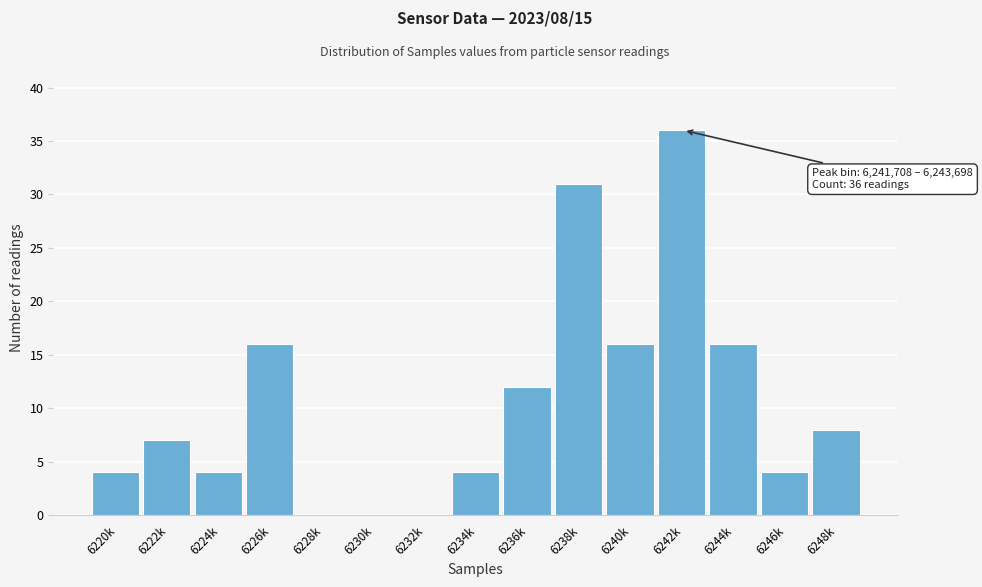

Reading left to right, what are all the values shown in this chart?

6220k=4	6222k=7	6224k=4	6226k=16	6228k=0	6230k=0	6232k=0	6234k=4	6236k=12	6238k=31	6240k=16	6242k=36	6244k=16	6246k=4	6248k=8